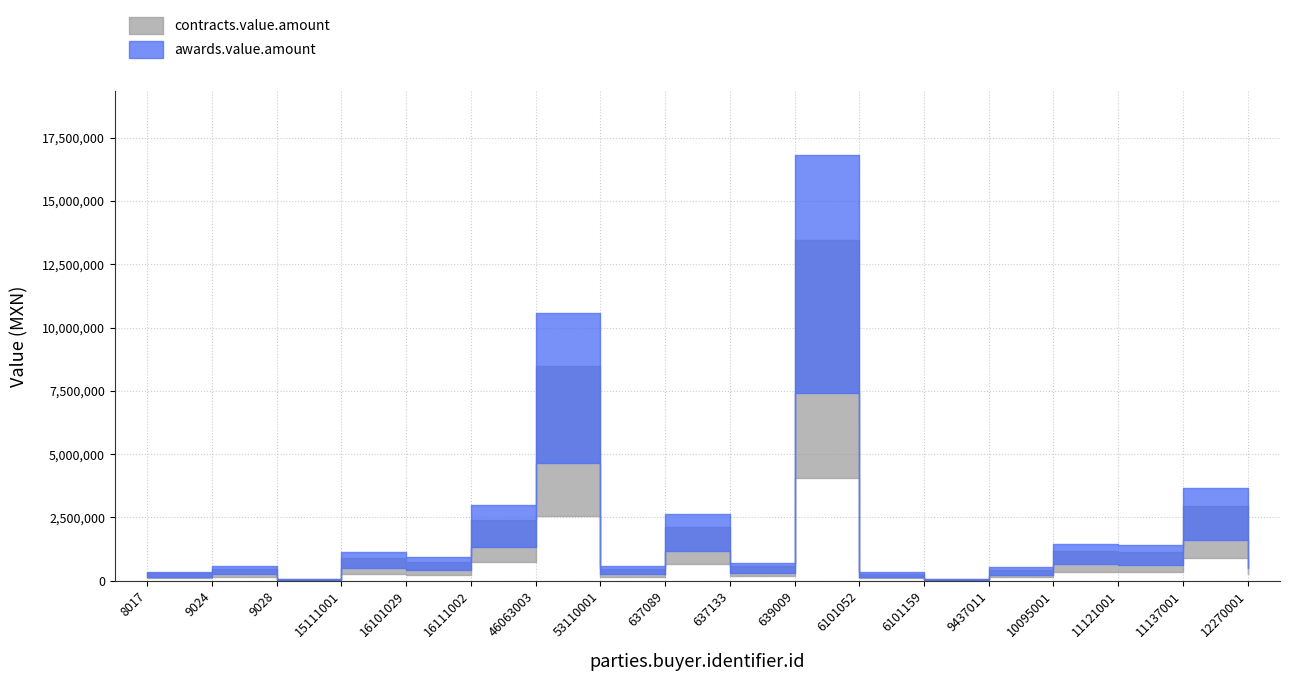

Where does the awards.value.amount series first go above 878400?

15111001